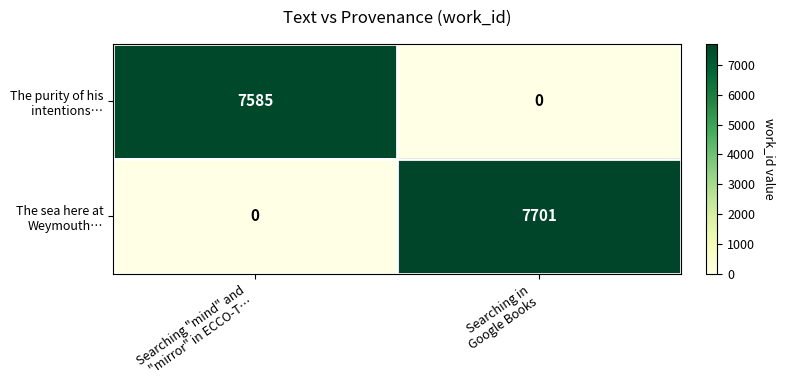

What is the greatest value displayed?

7701